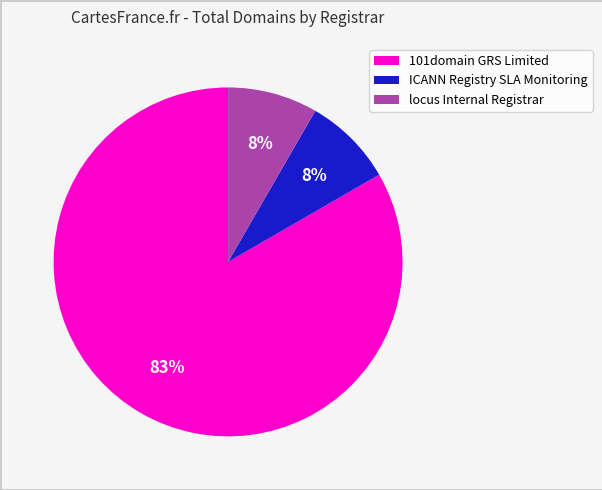

Is there a majority slice in this chart?

Yes